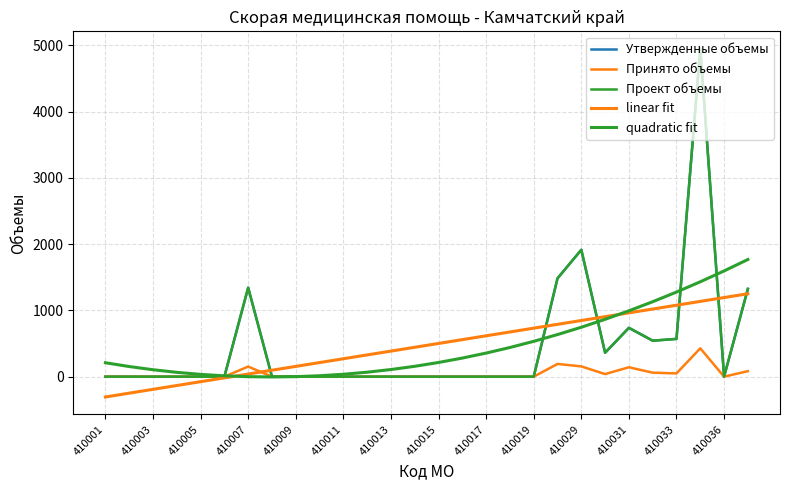

Which series has the largest total across all categories?

quadratic fit